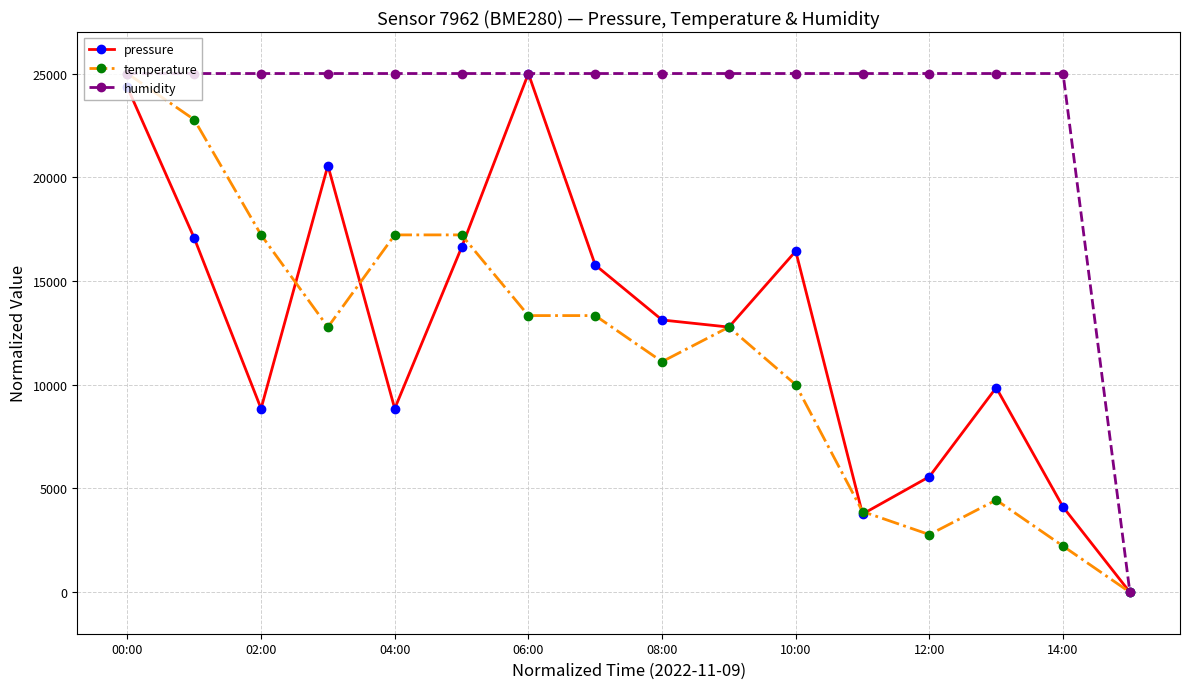

Does the chart display data point markers on the line(s)?

Yes